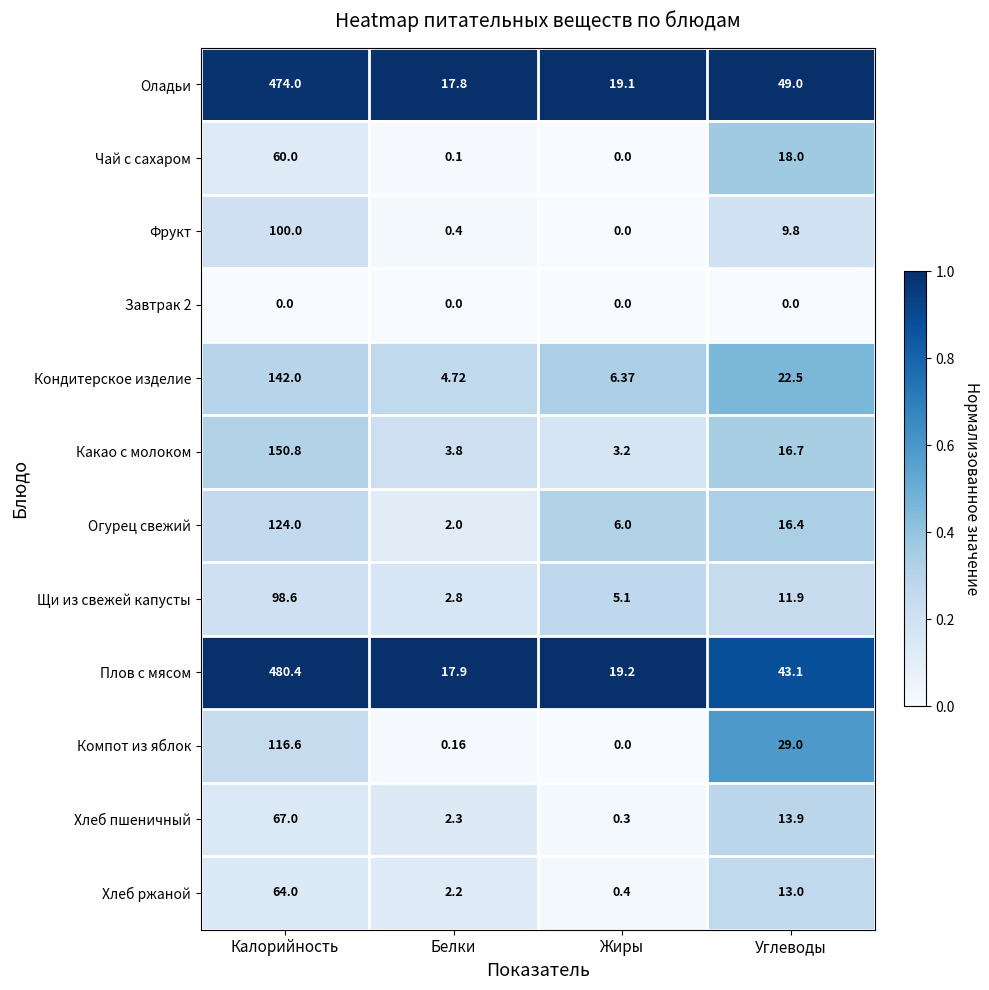

Which label corresponds to the largest value in the chart?

Калорийность